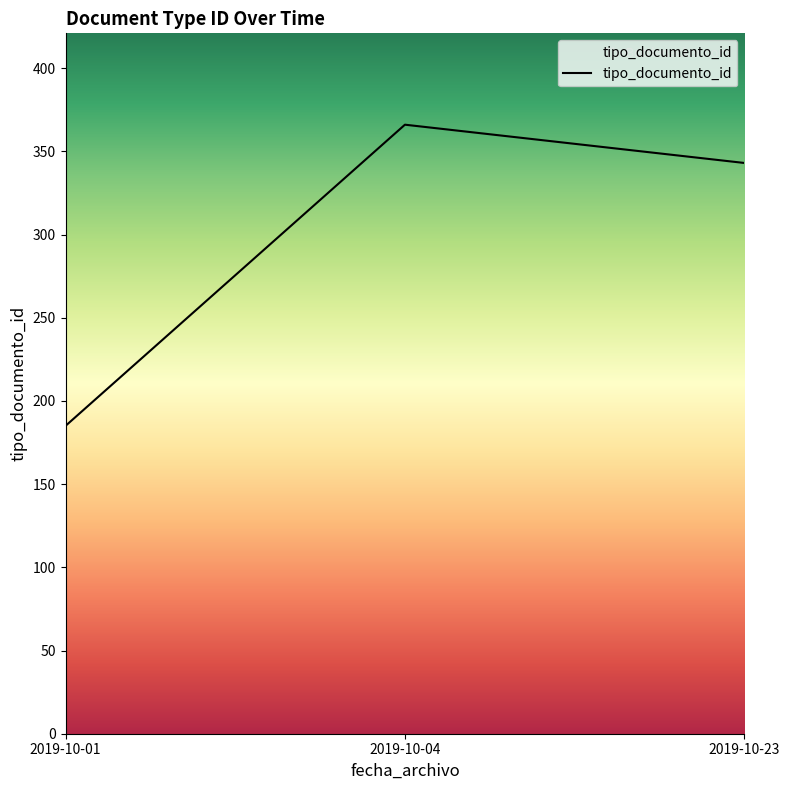

What is the average value?

298